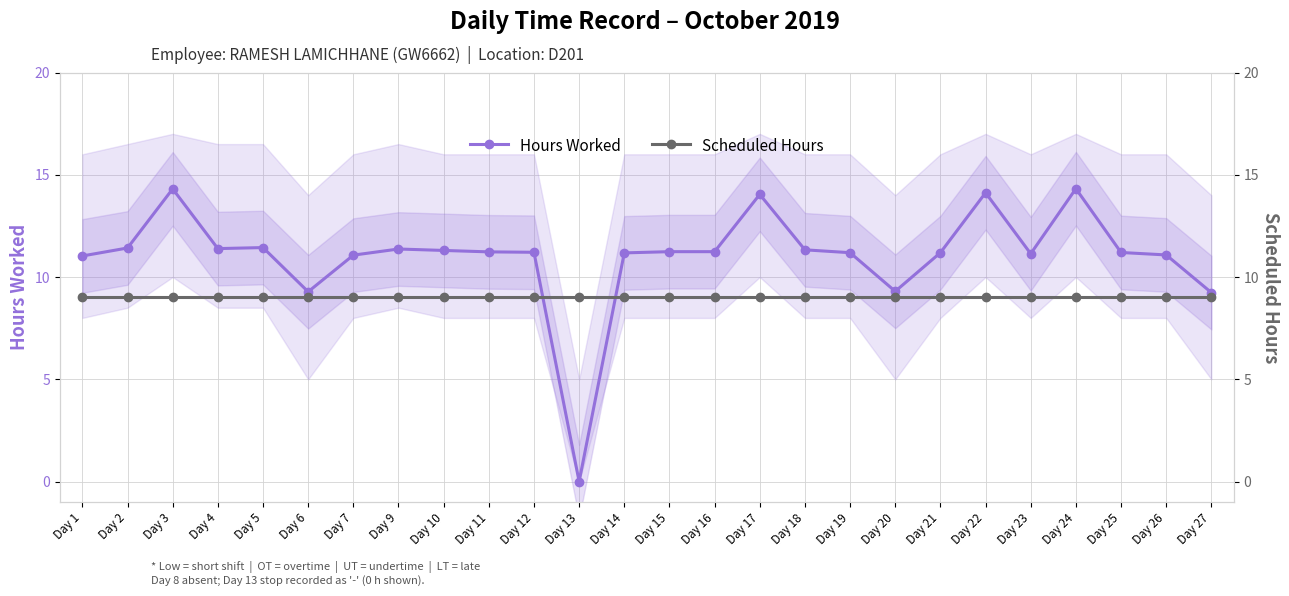

What is the sum of the Hours Worked values at Day 13 and Day 19?

11.2